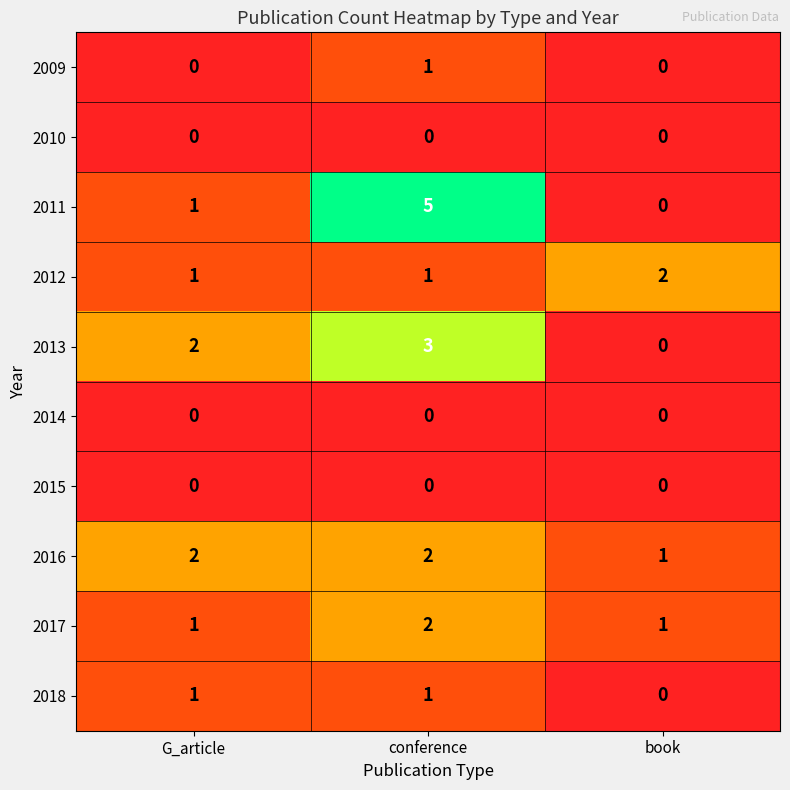

How many 2017 values are between 1 and 2?

3